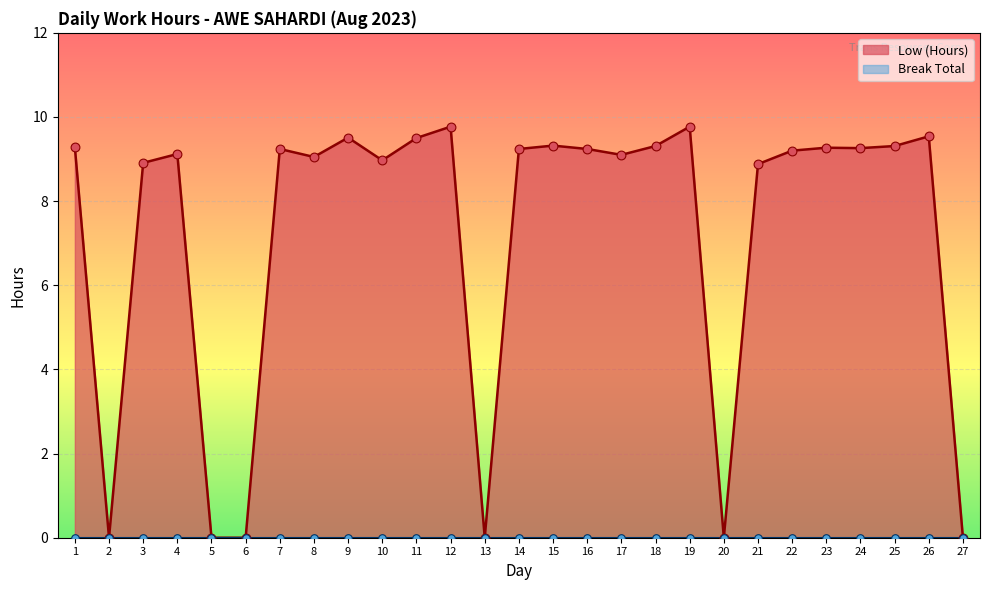

Between 20 and 8, which is larger?

8